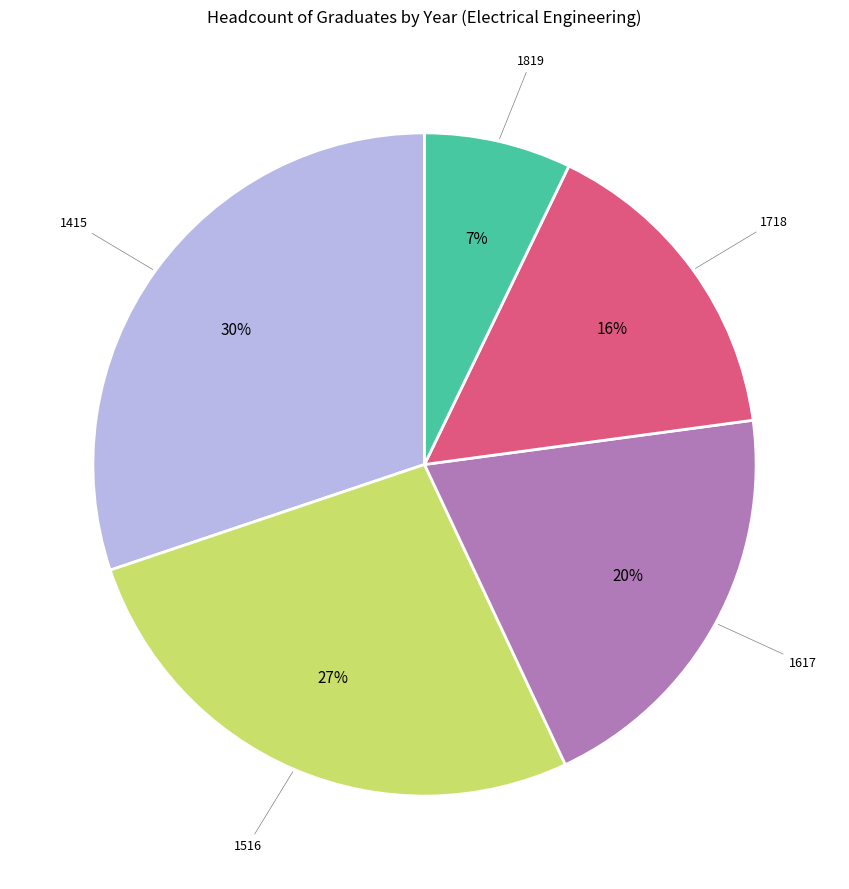

What is the ratio of the value at 1617 to the value at 1415?

0.7